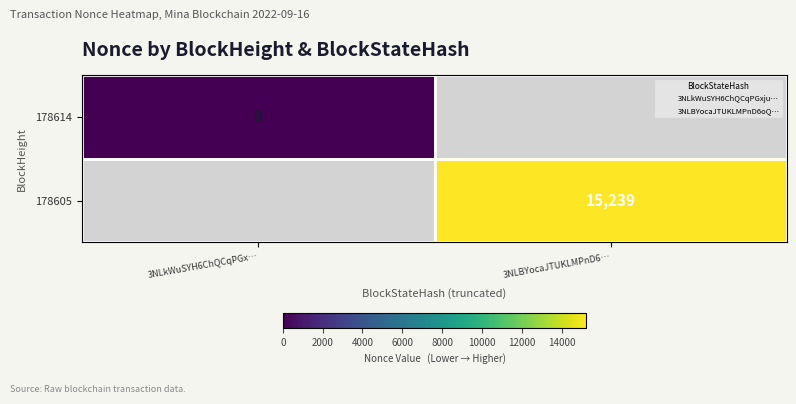

How many categories are shown in the chart?

2